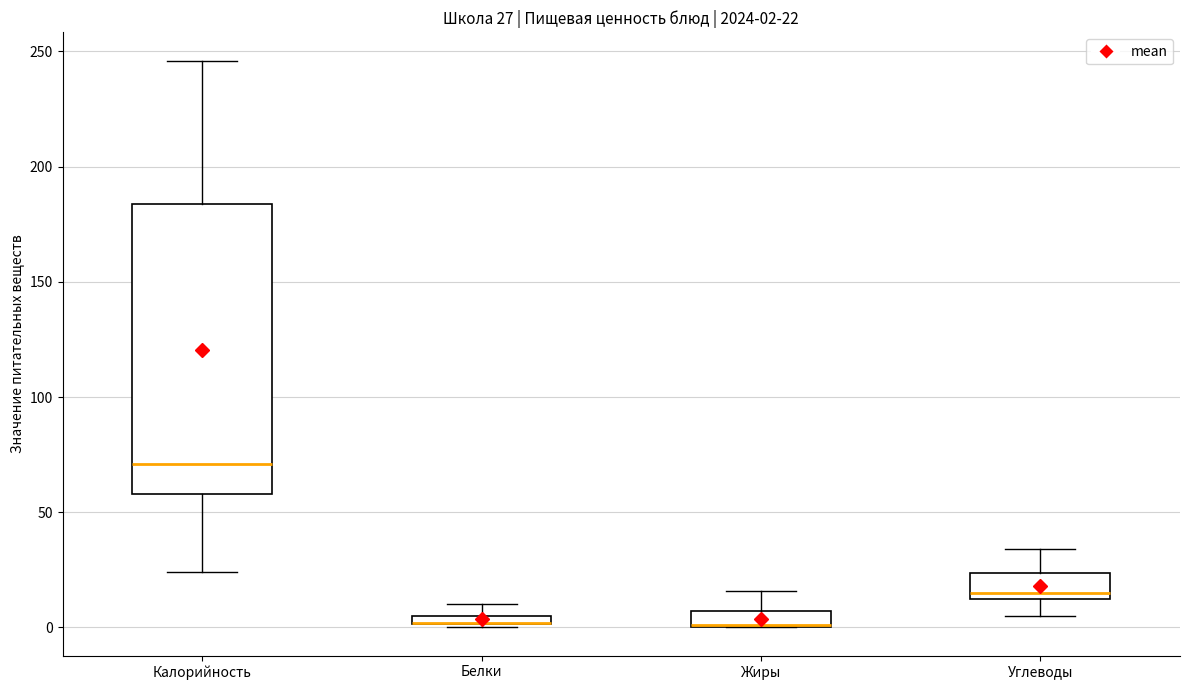

Which box is the tallest, from its lower edge to its upper edge?

Калорийность